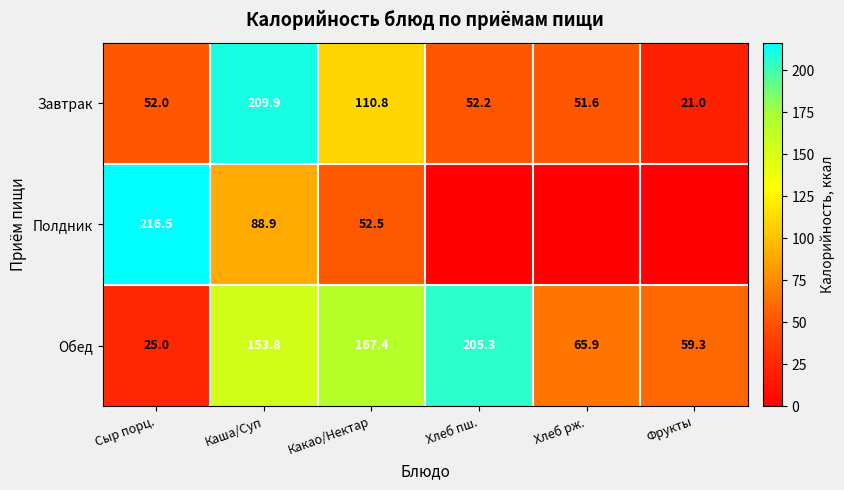

What is the average value of the Завтрак series?

82.9